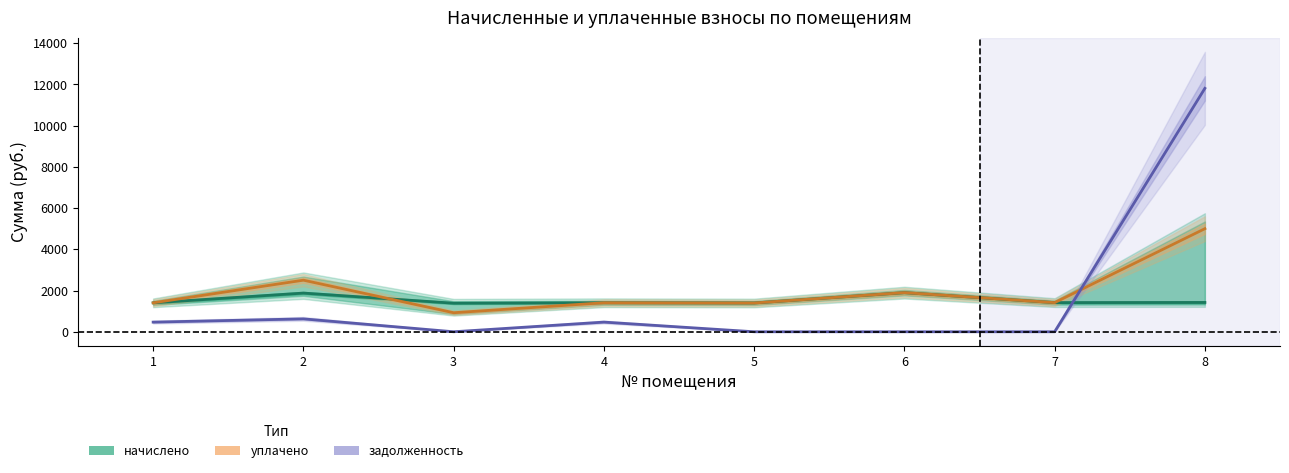

Does the chart have visible grid lines?

No